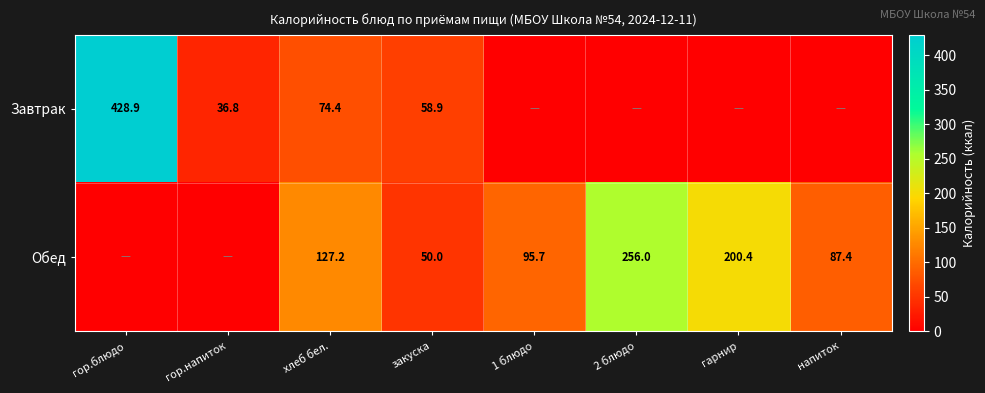

What is the sum of the Обед values at гарнир and напиток?

287.8